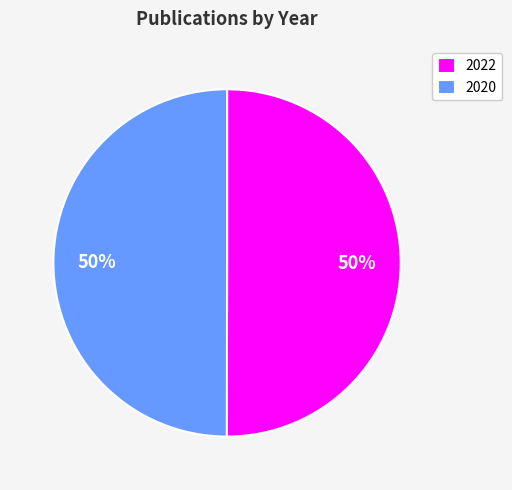

The 2020 slice represents 50% of the pie. True or false?

True